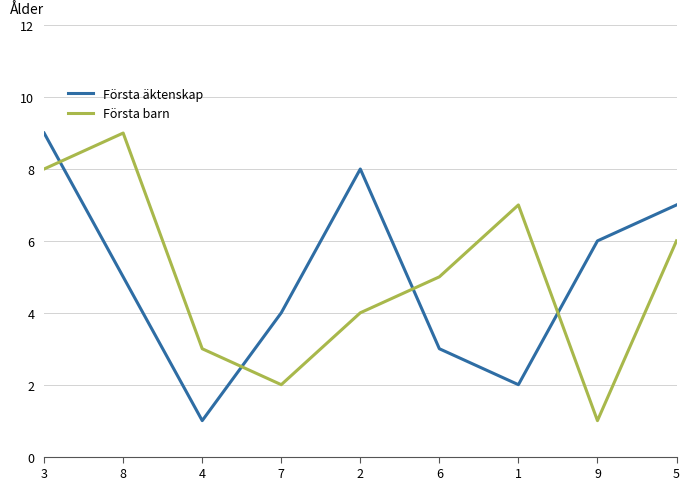

What value does the Första äktenskap series have at 4?

1